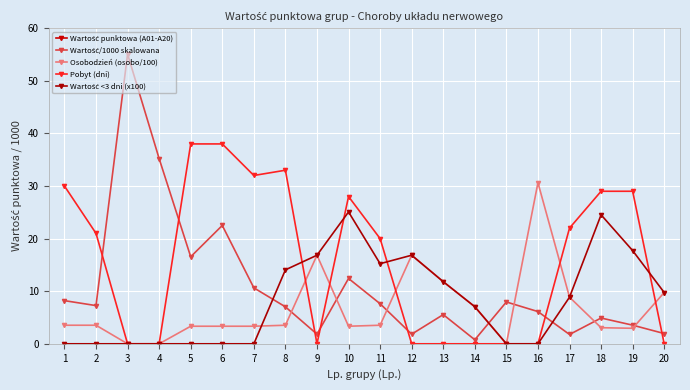

Where do Wartość <3 dni (x100) and Osobodzień (osobo/100) first cross each other?

7 and 8